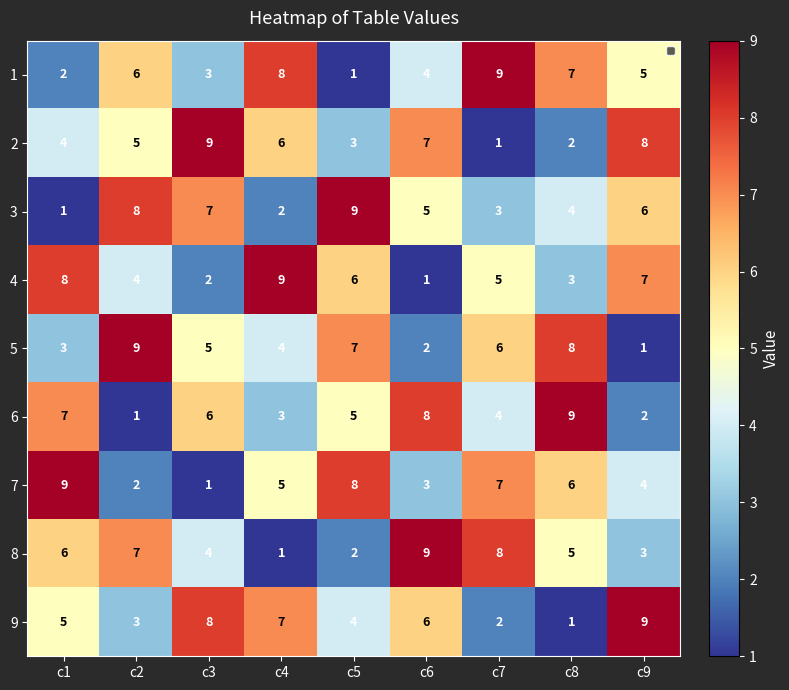

What is the spread (max minus min) of values at c6?

8